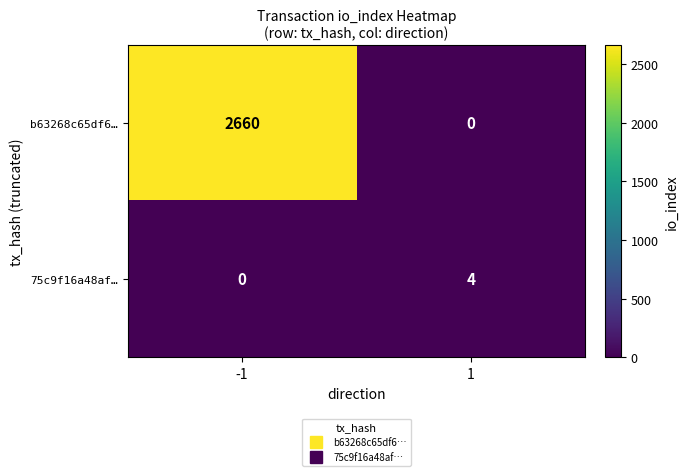

Is the value of 75c9f16a48af… at 1 greater than the value of b63268c65df6… at 1?

Yes